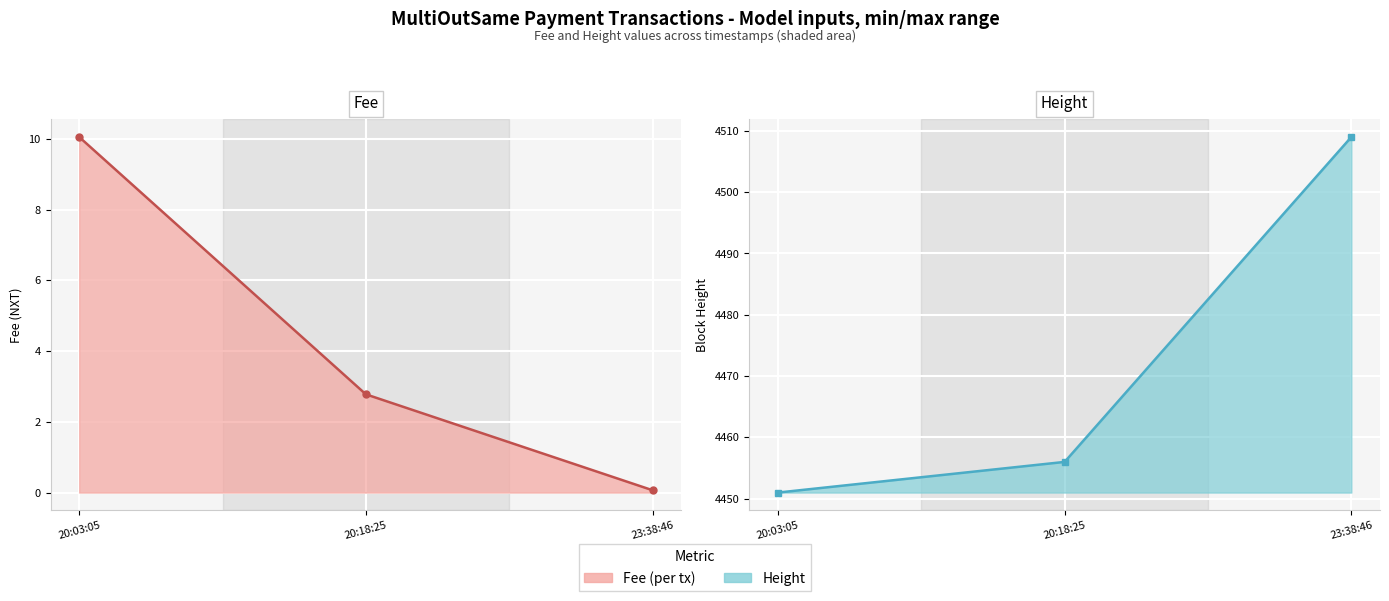

Is the value of Fee (line) at 20:18:25 greater than the value of Height (line) at 20:18:25?

No